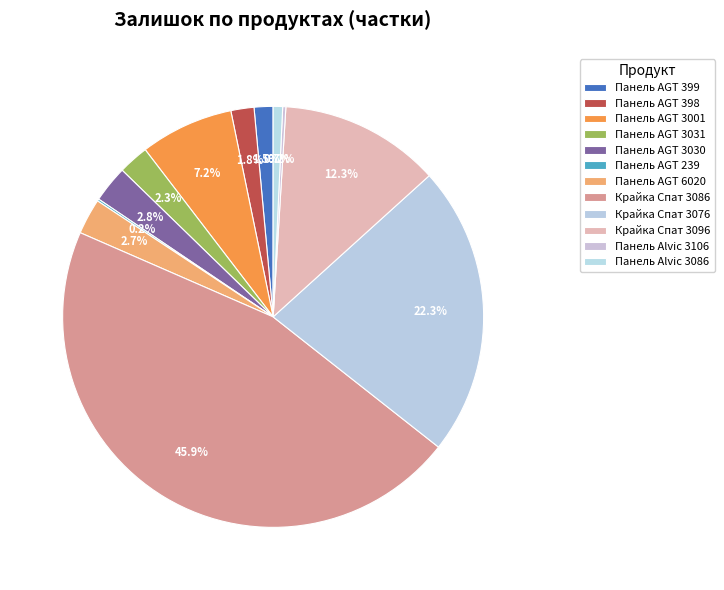

Which has a higher value, Панель AGT 399 or Панель AGT 3031?

Панель AGT 3031